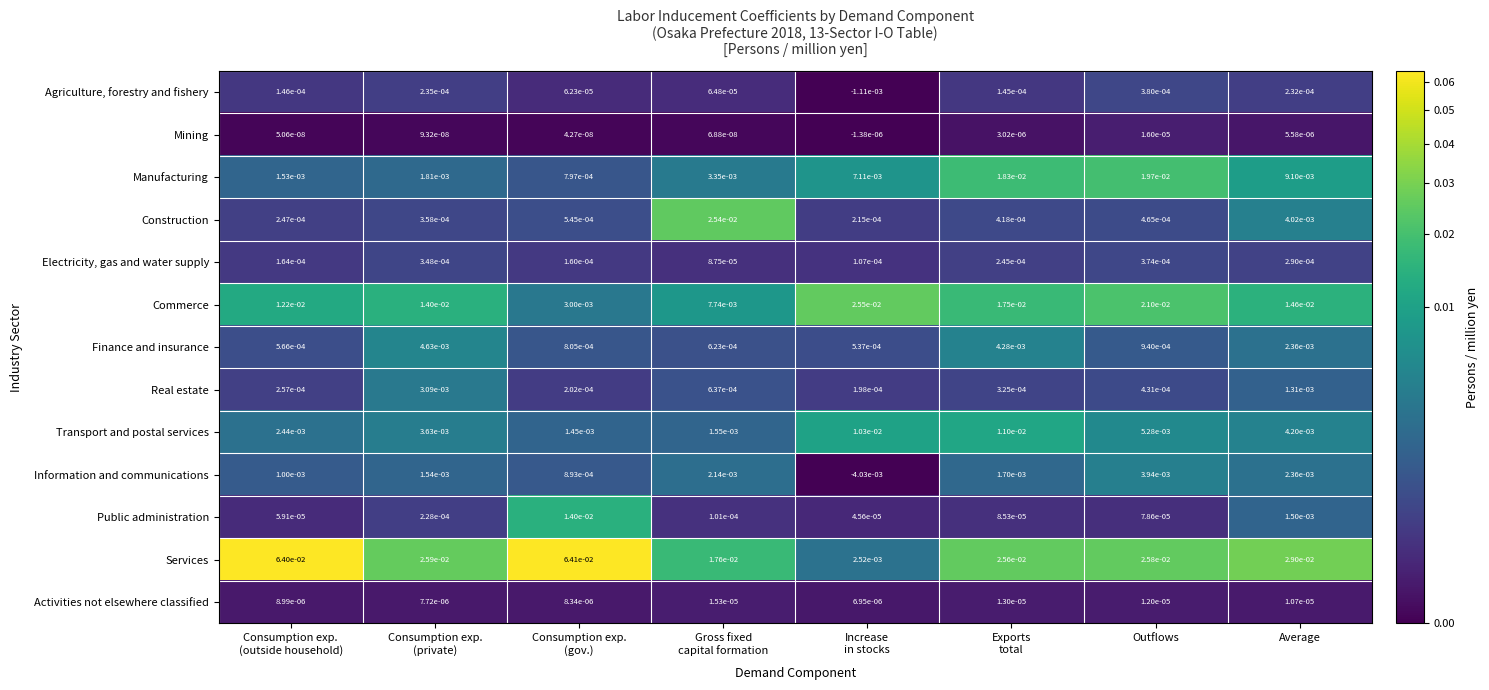

How many distinct data groups are displayed?

13